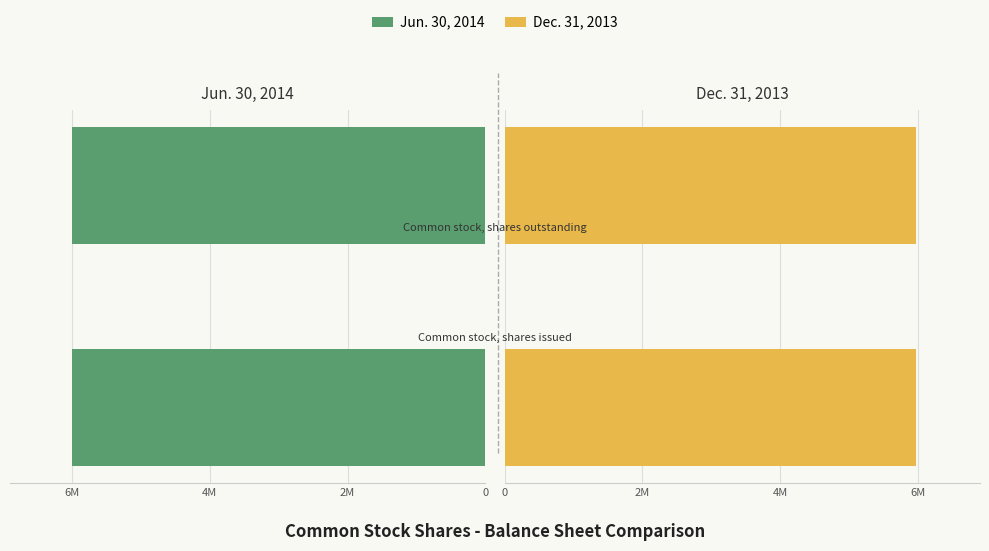

At Common stock, shares issued, list the series in order from smallest to largest.

Dec. 31, 2013, Jun. 30, 2014